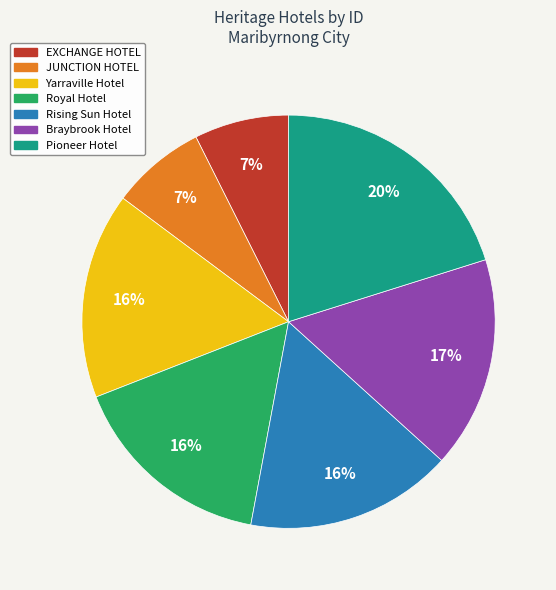

Approximately how many times larger is the value at JUNCTION HOTEL compared to EXCHANGE HOTEL?

1.0